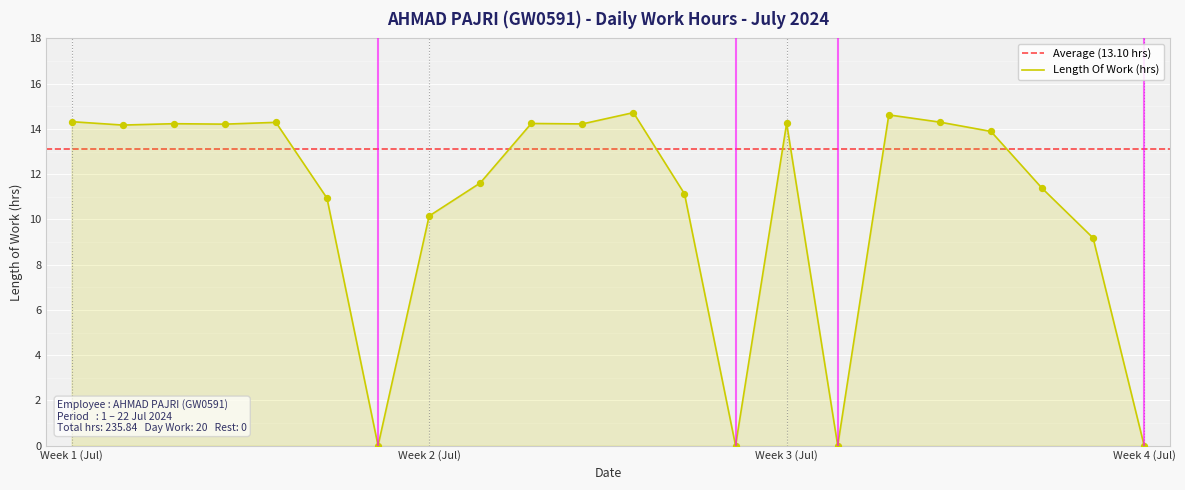

Which has a higher value, 5-Fri or 20-Sat?

5-Fri